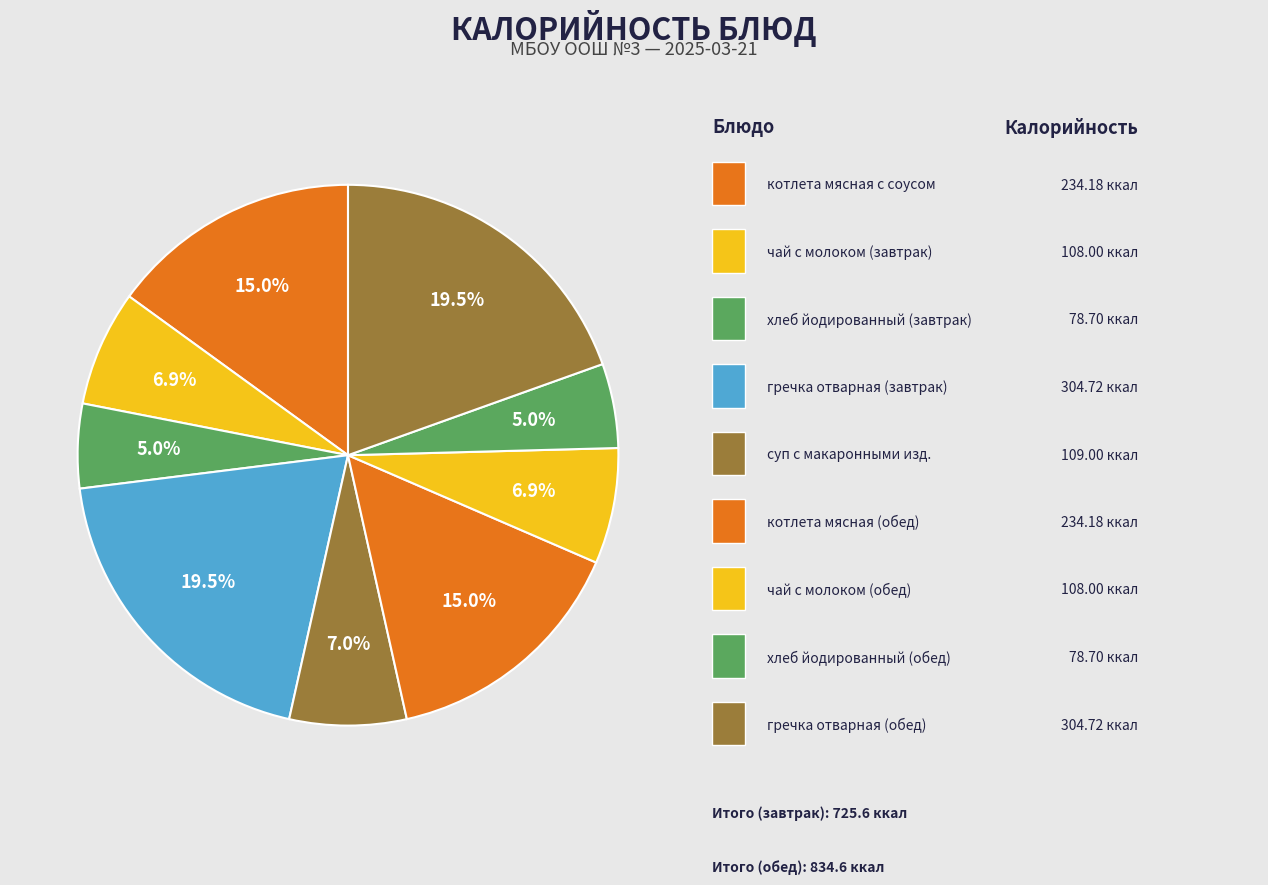

How many slices are in this pie chart?

9